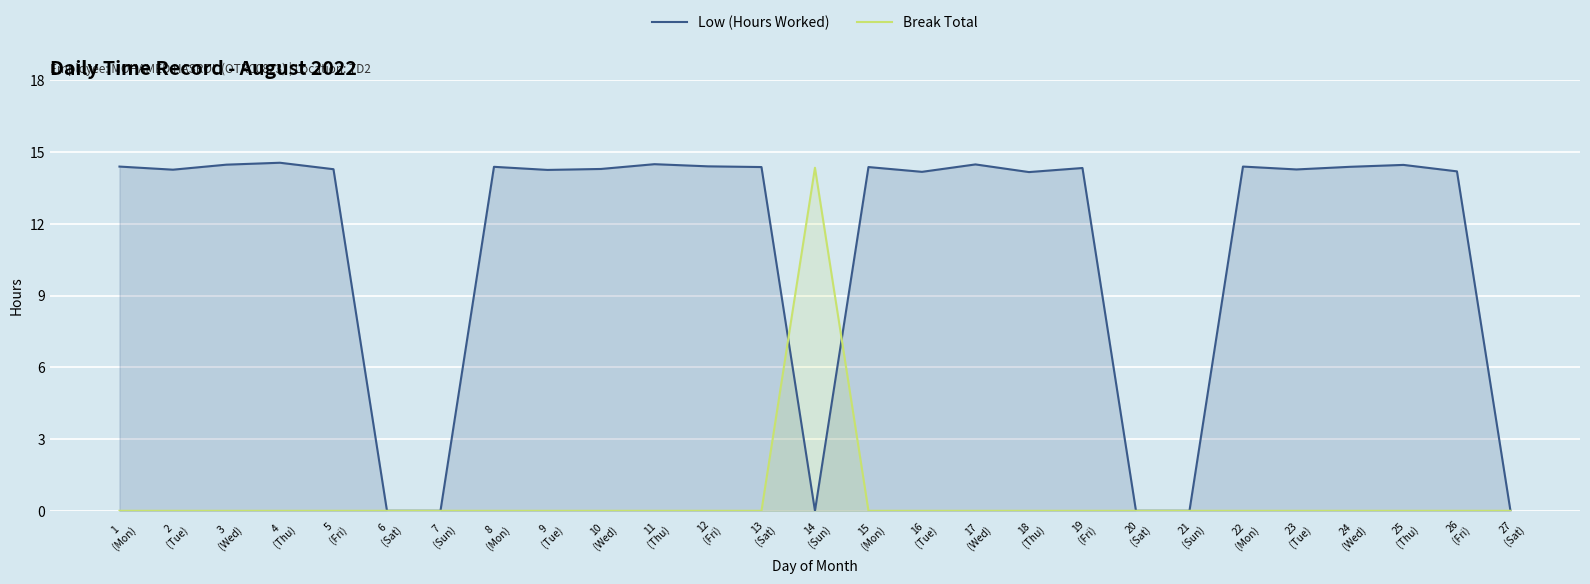

How many lines are shown in the chart?

2